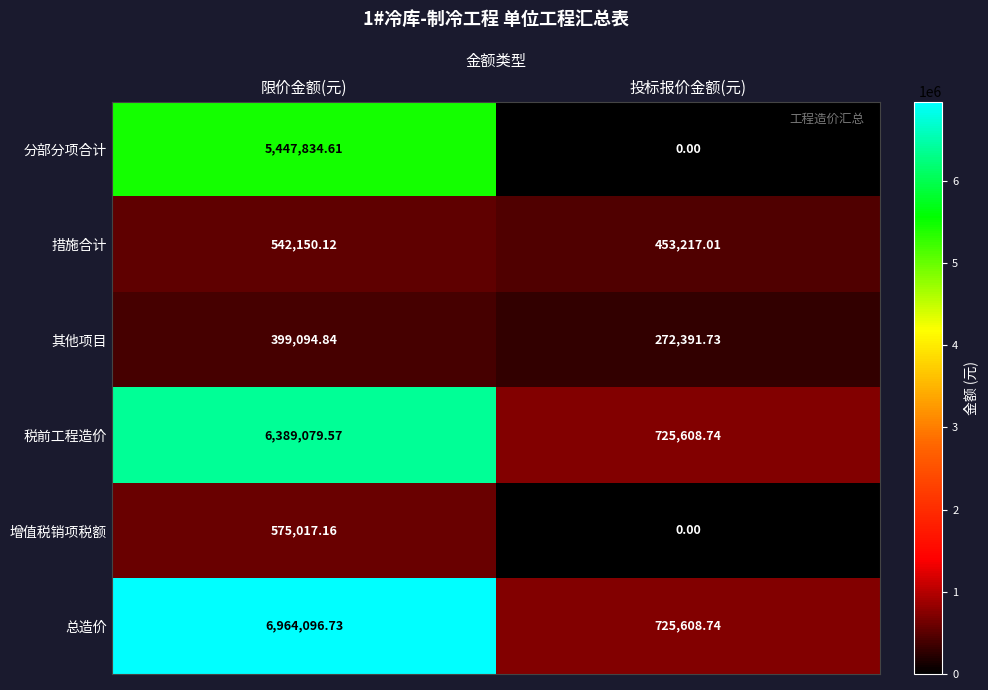

Which category has the highest value across all series?

限价金额(元)